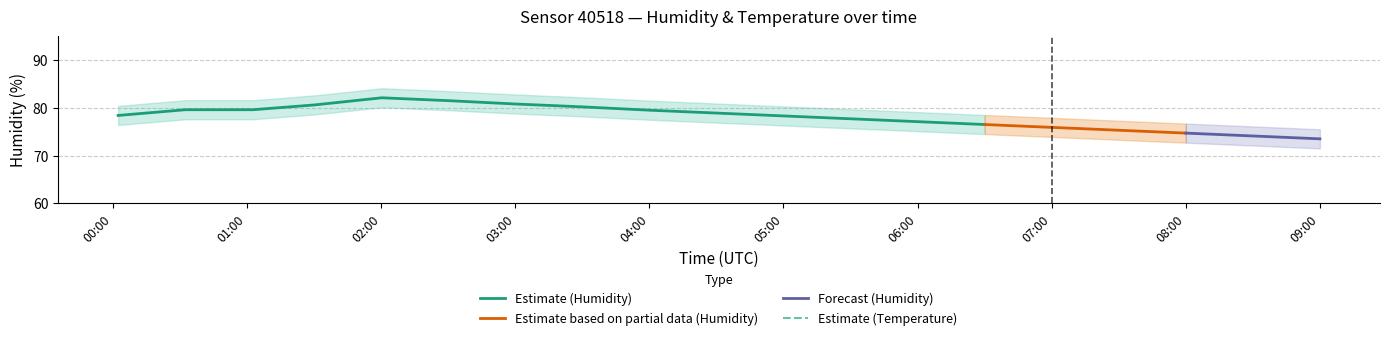

Is it true that temperature_upper equals 26.5 at 01:00?

False